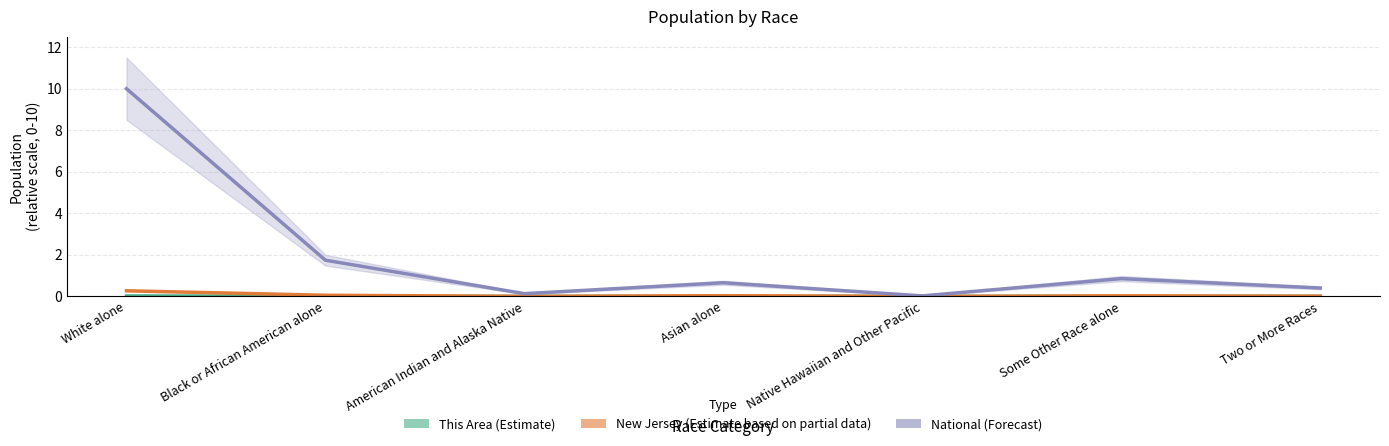

Which series has the largest total across all categories?

National